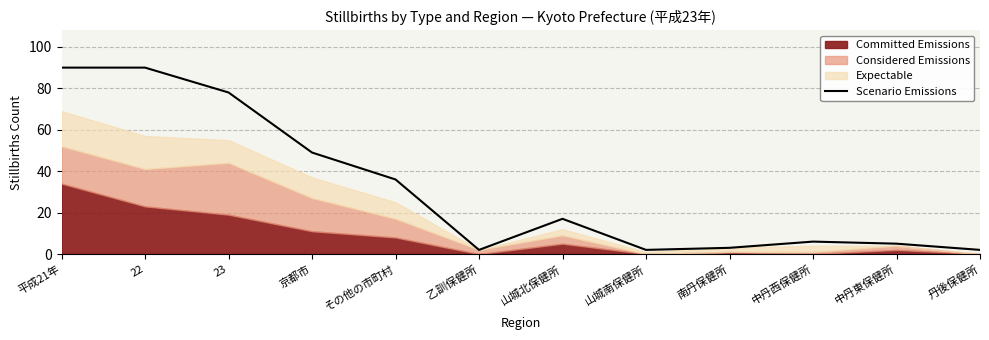

How many points are lower than both their immediate neighbors (excluding endpoints)?

2